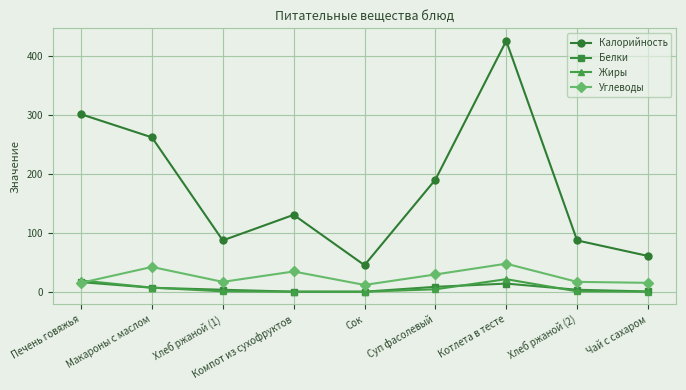

True or false: Углеводы and Калорийность intersect in this chart.

False